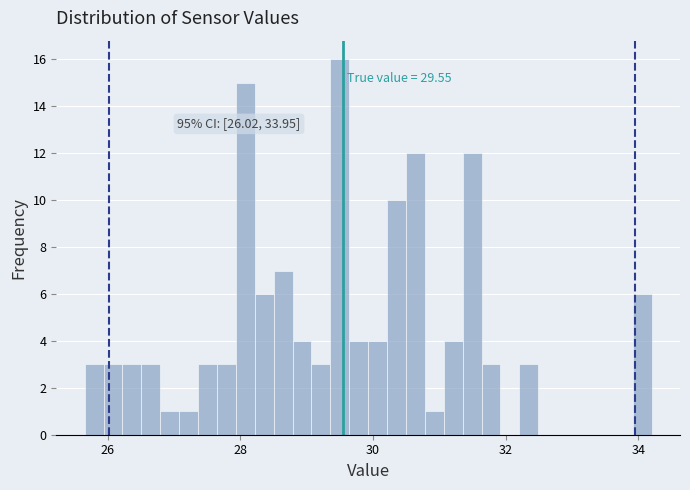

Around what value on the x-axis is the tallest bar? Give the approximate position of its centre, as read against the axis.

29.4